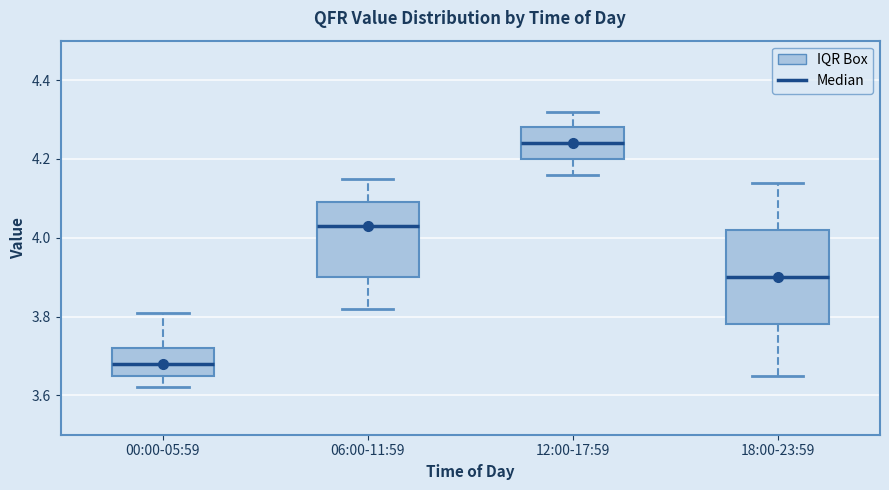

Where does the median line of the box for 06:00-11:59 sit on the y-axis? The values are not printed on the chart, so give them approximately, as read against the axis.

4.04